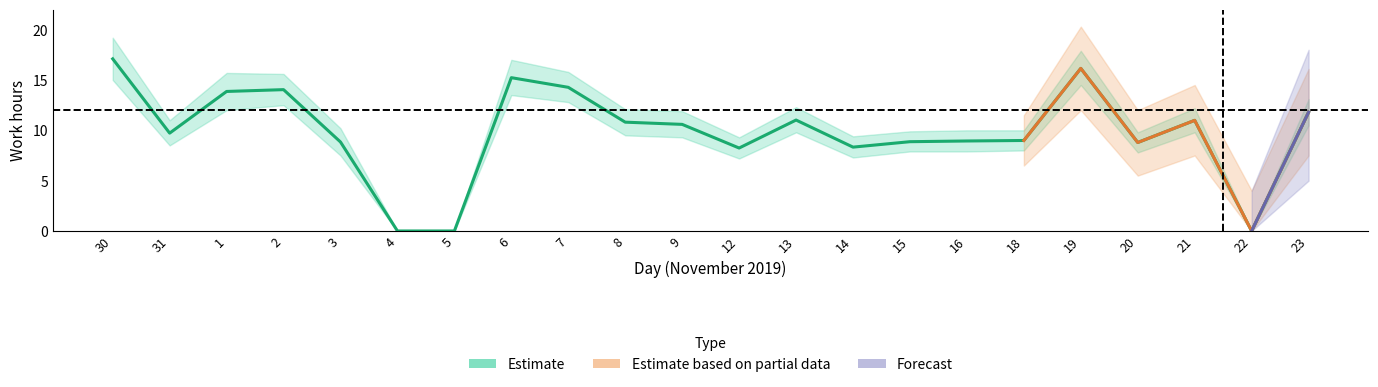

How many interior local valleys does the Estimate series have?

5